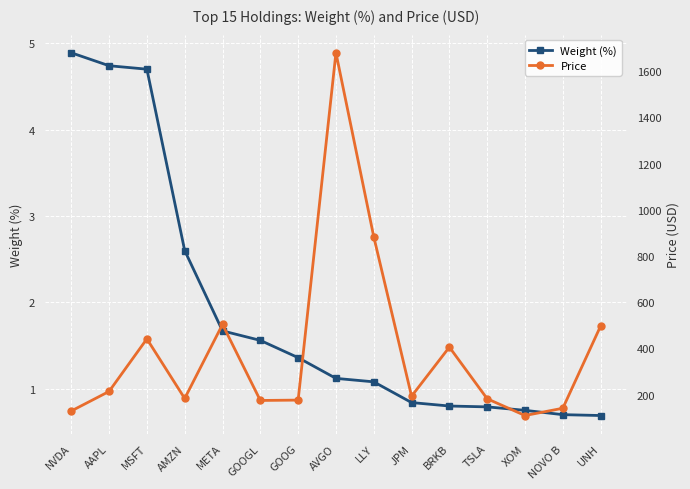

Which has a higher value, TSLA or UNH?

TSLA